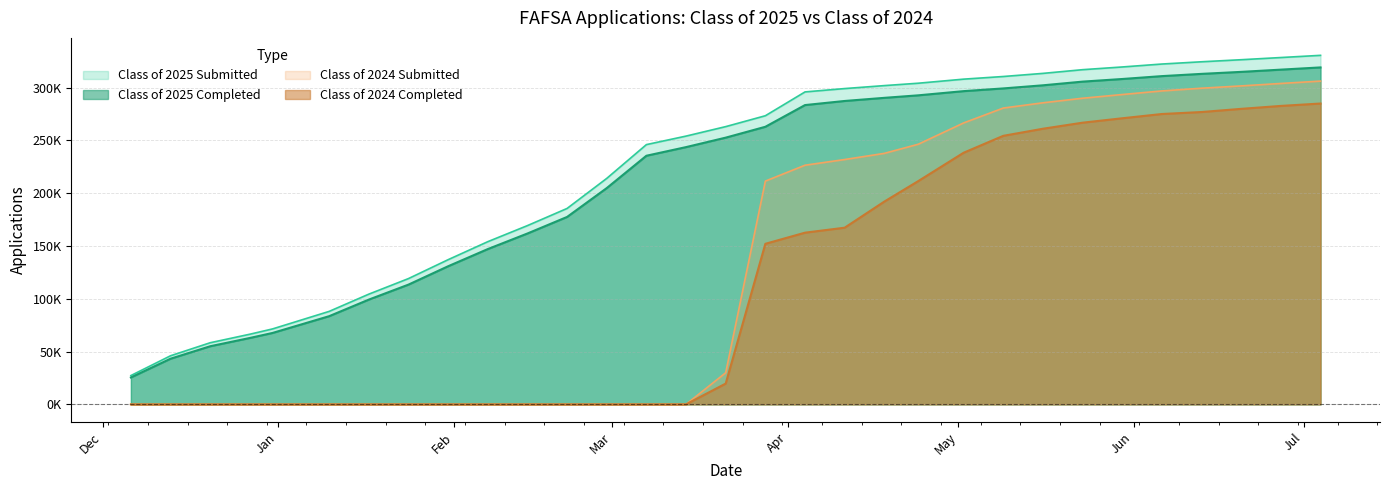

The Class of 2025 Completed series shows 237782 at 02/14/2025. True or false?

False